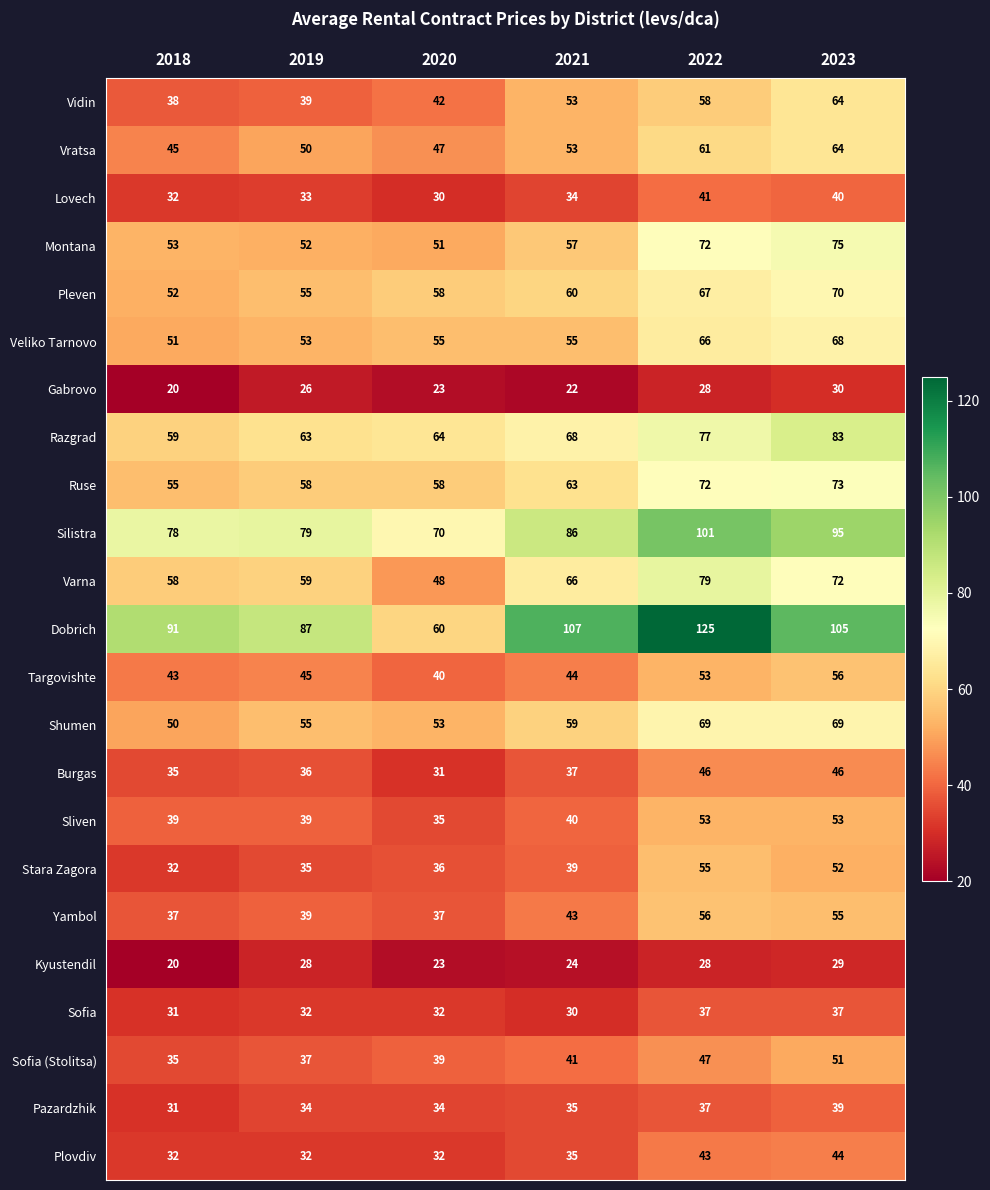

What is the sum of all Razgrad values?

414